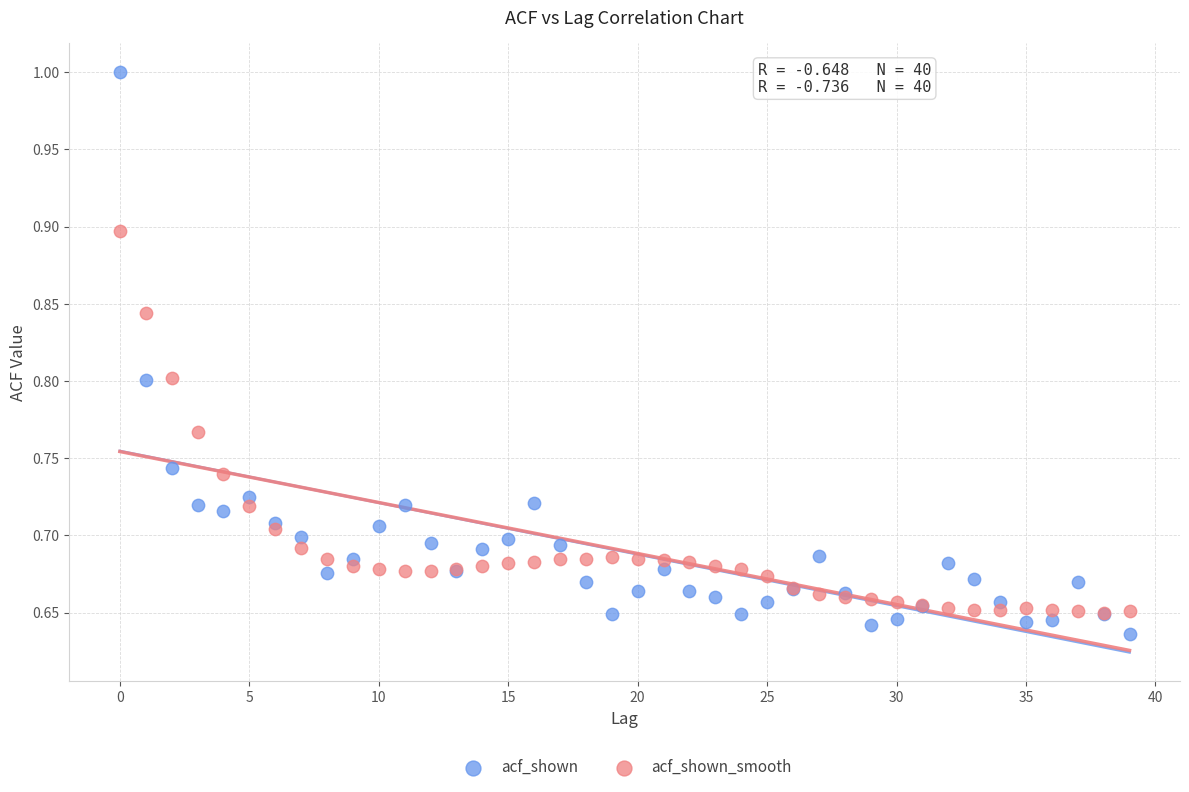

Which series has the widest spread of Y values?

acf_shown